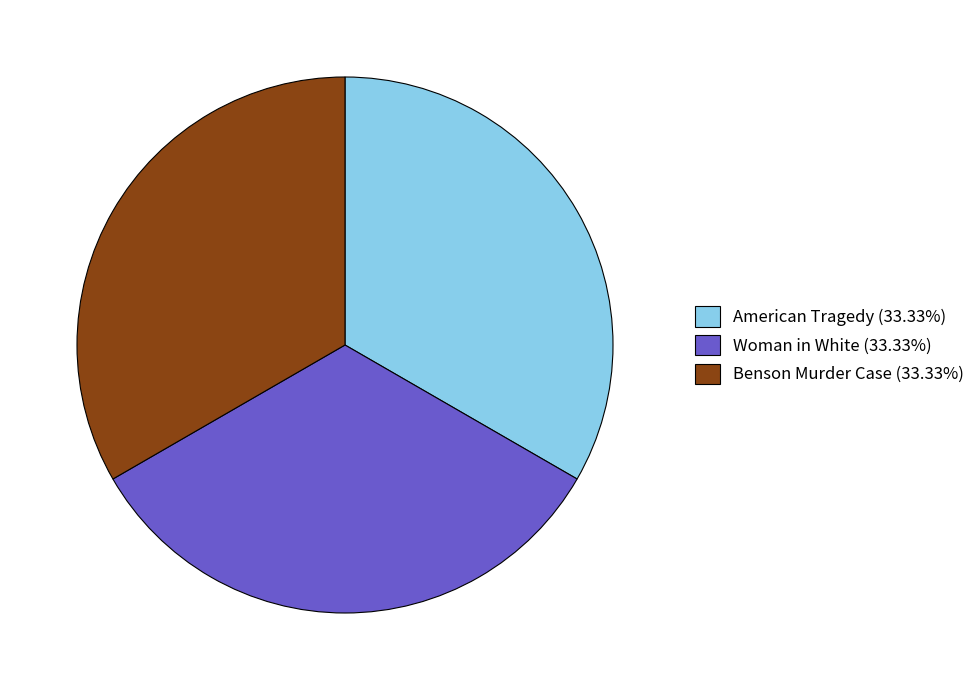

Count the number of slices in the pie.

3